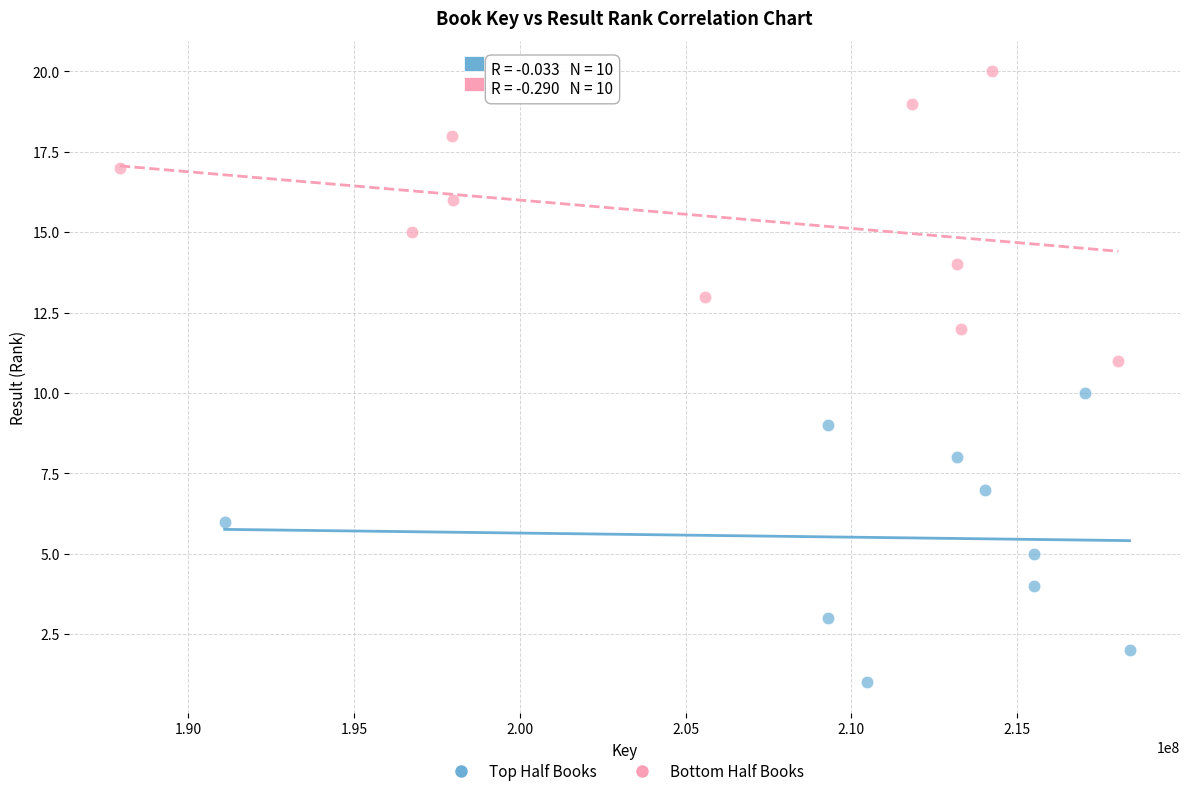

Which series reaches the maximum Y coordinate?

Bottom Half Books